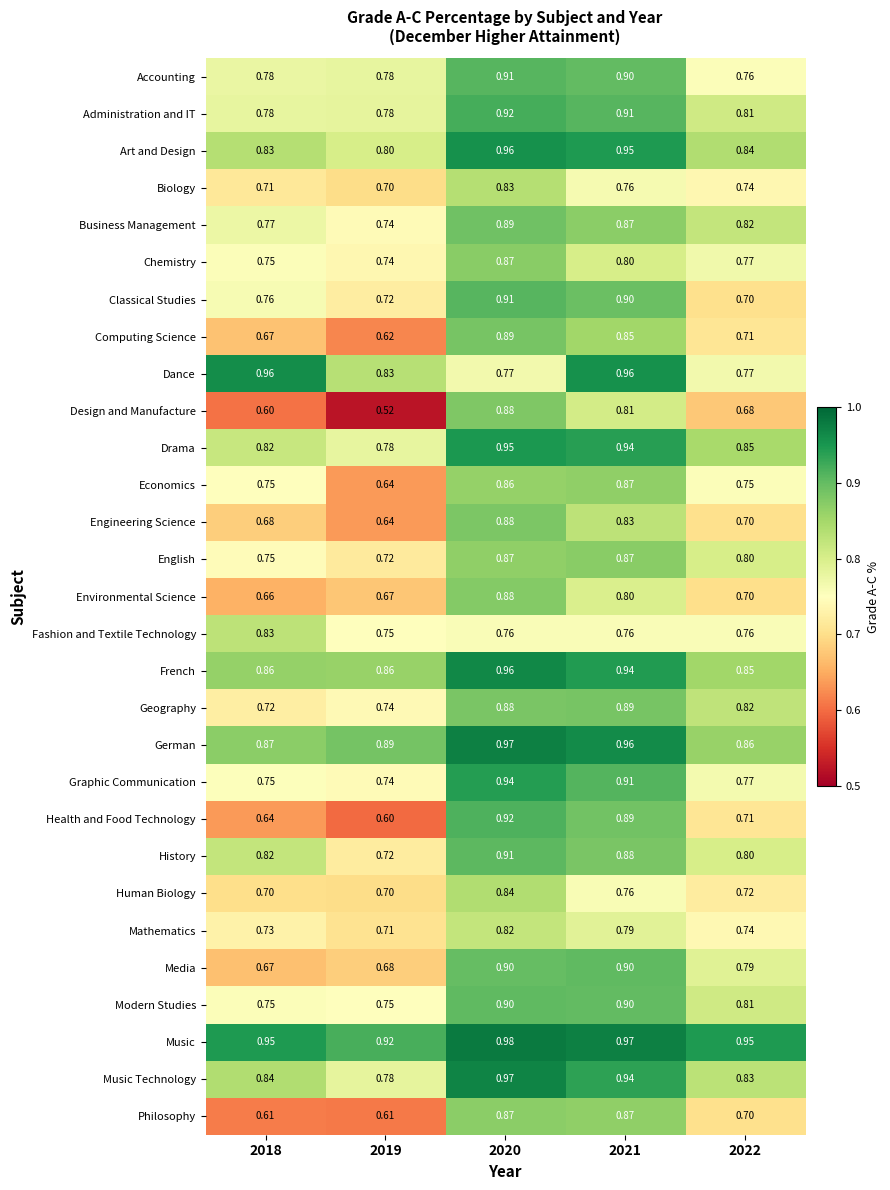

At how many categories does at least one series exceed 0?

5